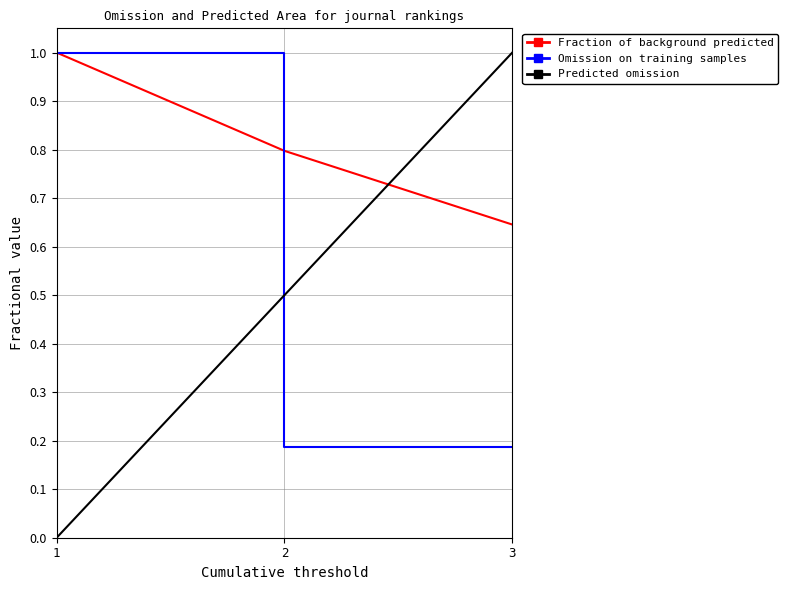

Count the Omission on training samples values in the range 0 to 1.

3